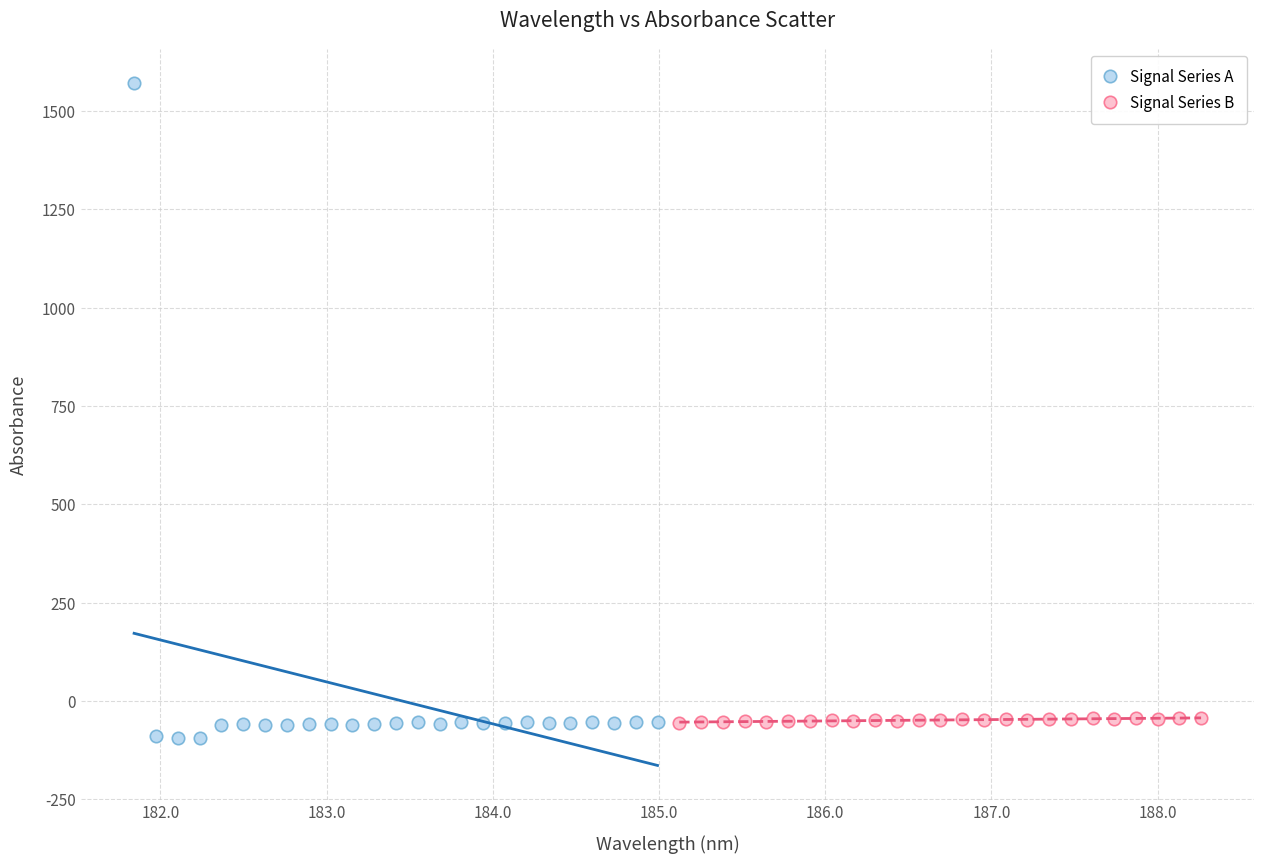

Which series contains the lowest Y value?

Signal Series A